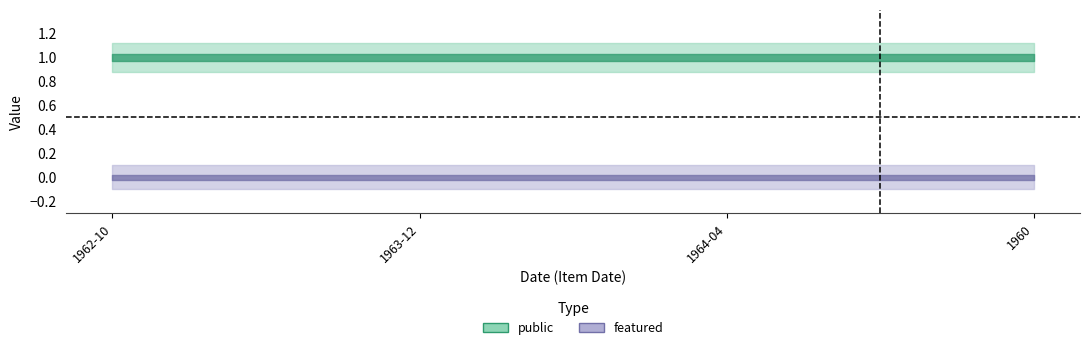

True or false: public has more than 0 interior local peaks.

False